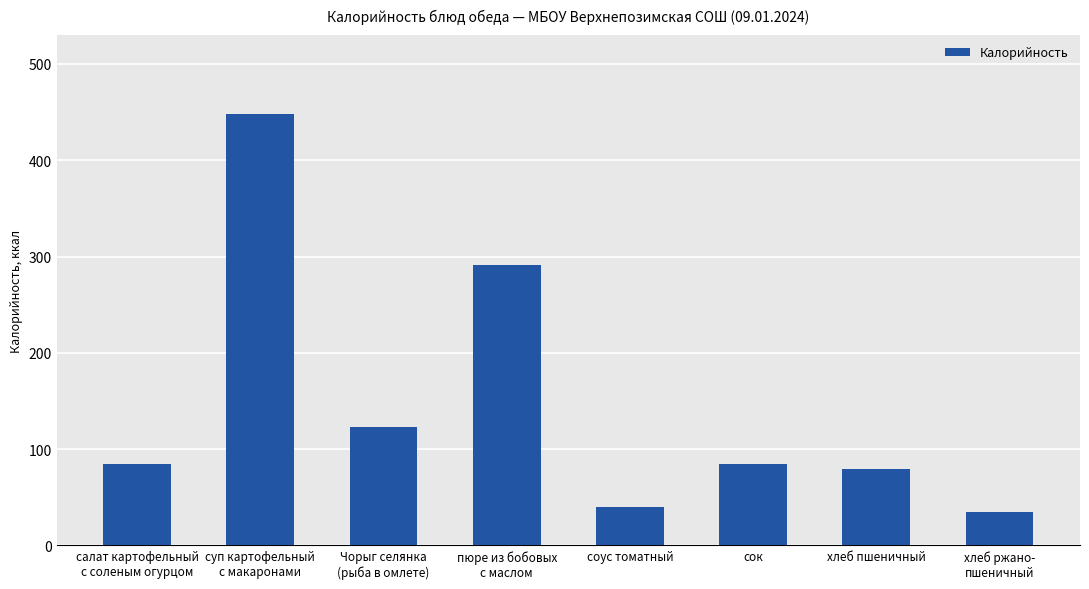

Which category has the highest value across all series?

суп картофельный
с макаронами